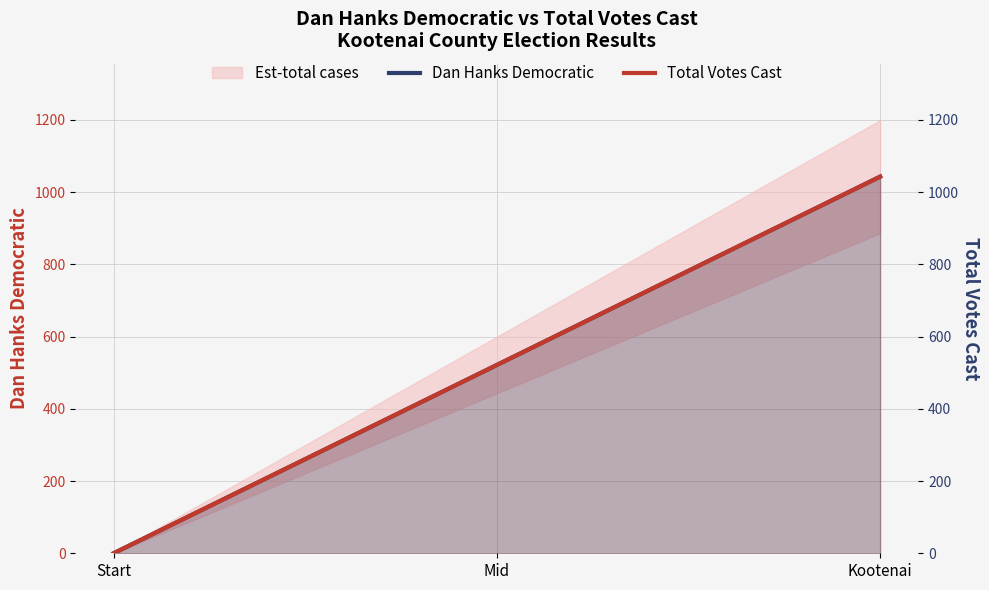

How many data points in Total Votes Cast are less than 521?

1